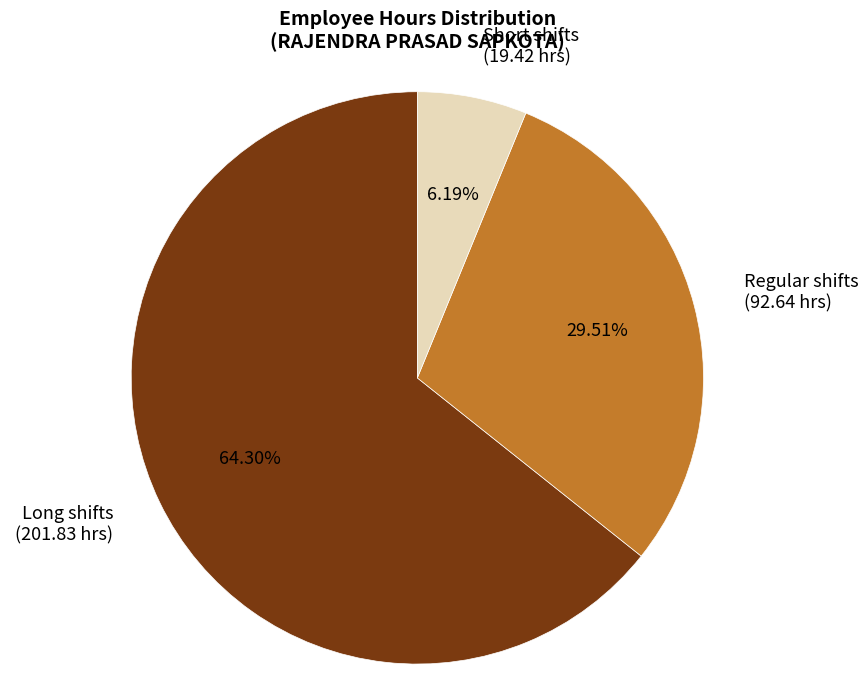

What is the ratio of the value at Long shifts (201.83 hrs) to the value at Regular shifts (92.64 hrs)?

2.2